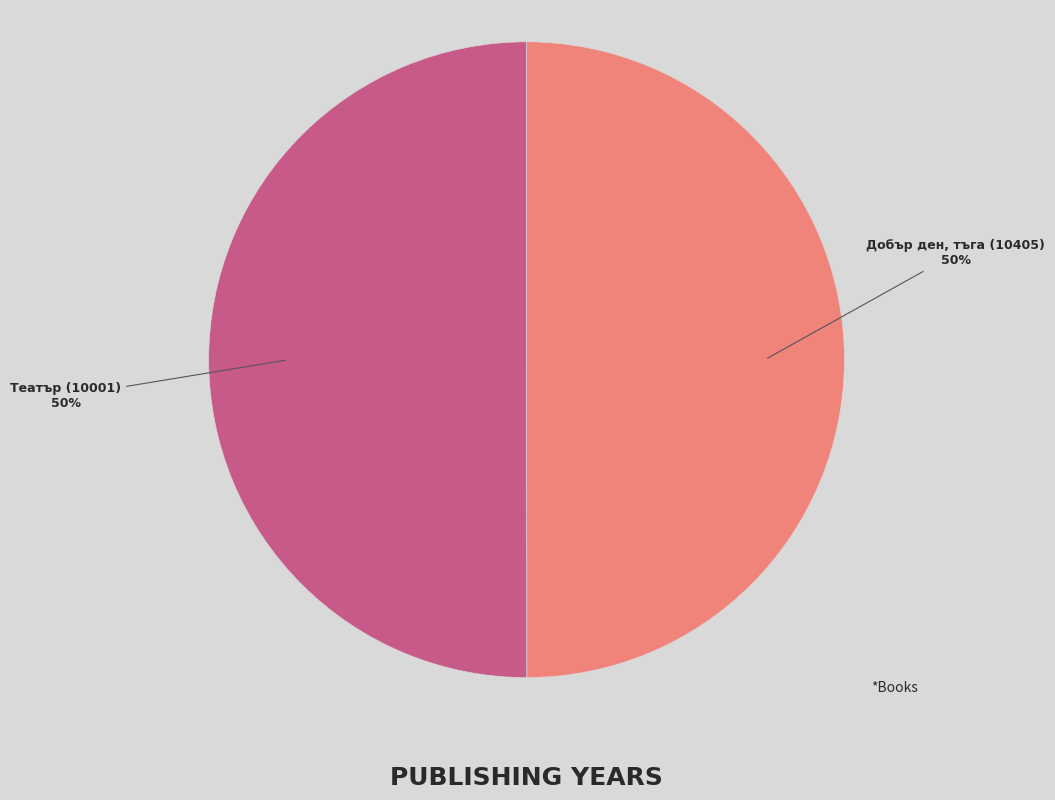

To the nearest percent, what is the combined percentage of Театър (10001) and Добър ден, тъга (10405)?

100%